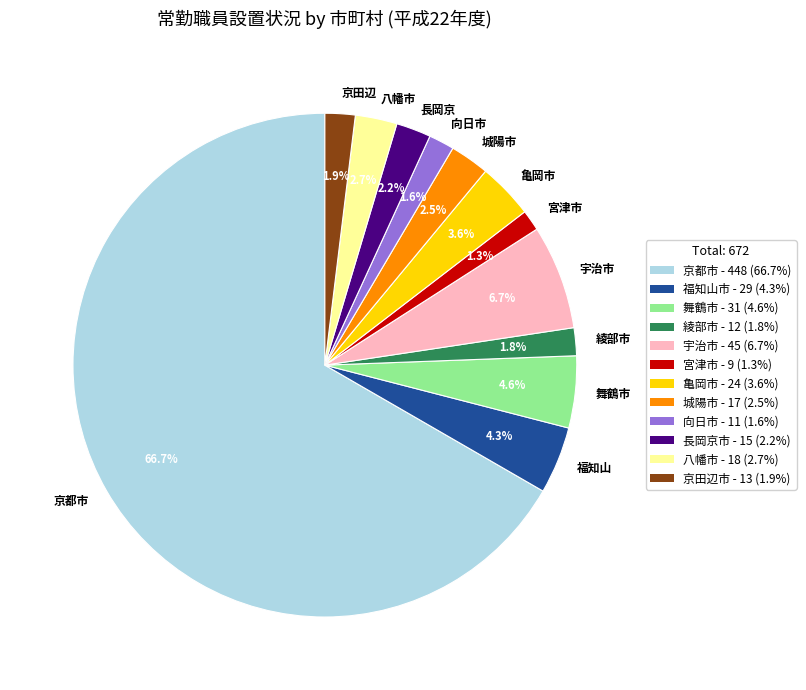

What percentage is the 八幡市 slice, to the nearest percent?

3%